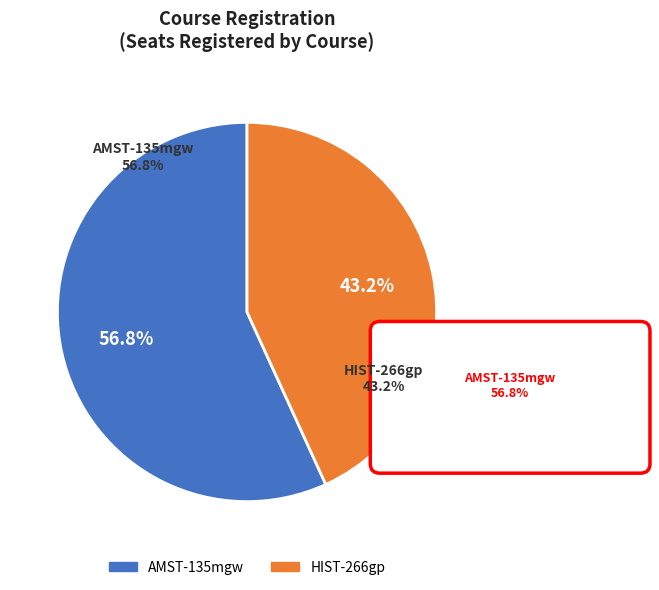

True or false: HIST-266gp accounts for 48% of the total.

False